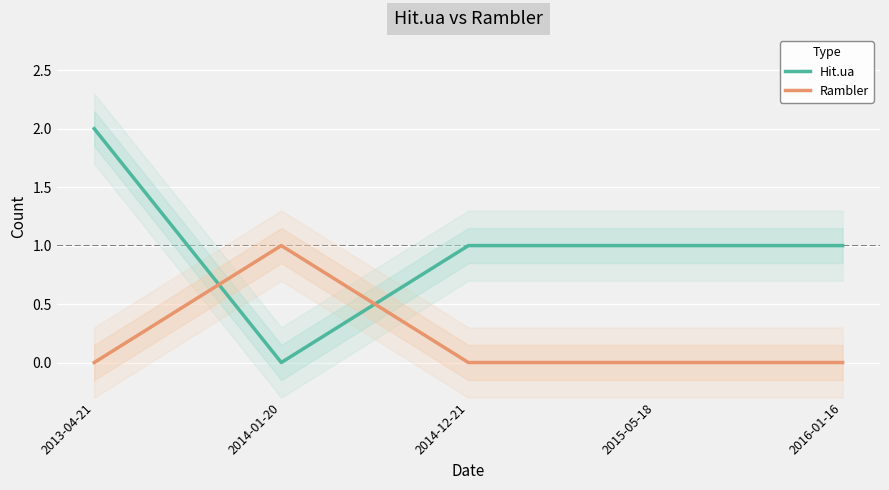

What is the sum of the Rambler values at 2013-04-21 and 2014-01-20?

1